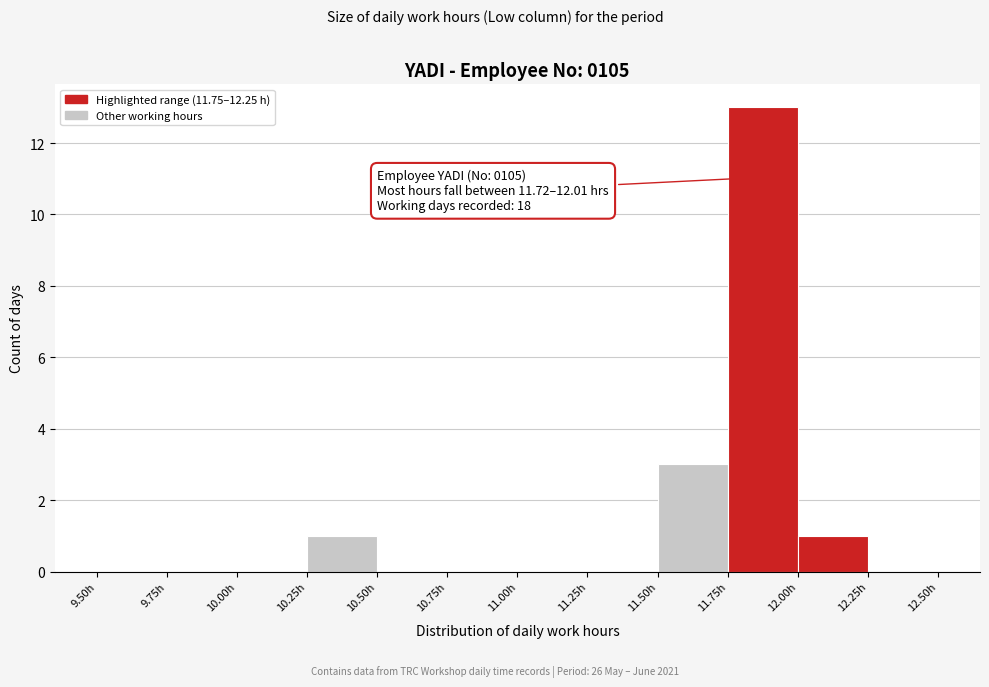

Which range on the x-axis has the tallest bar?

11.75 to 12.00